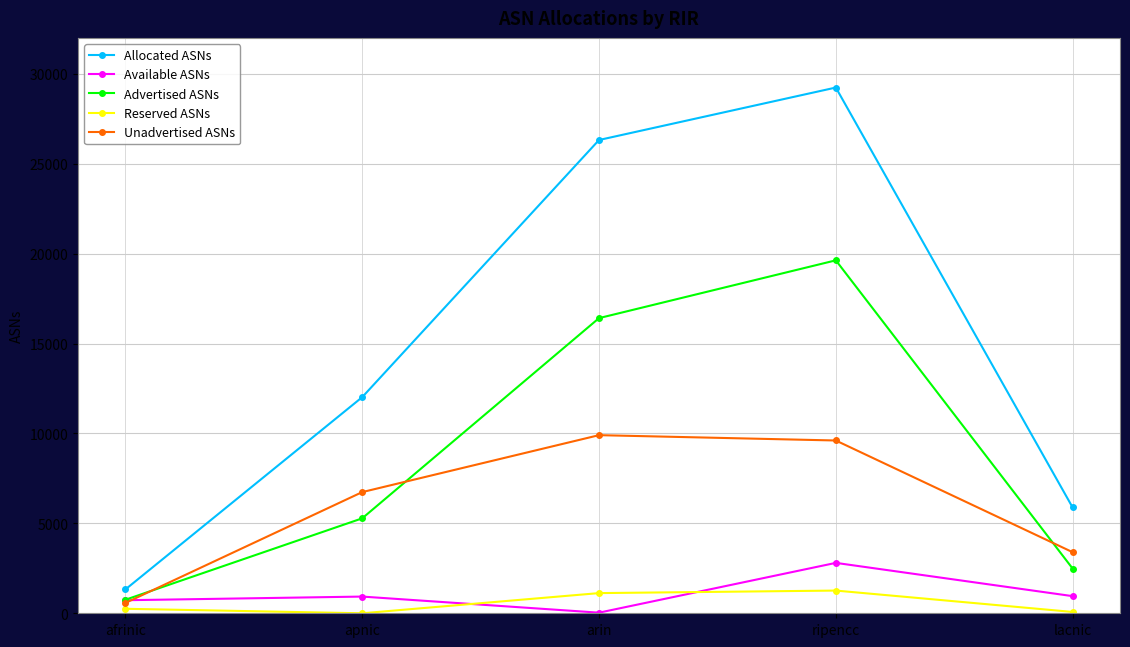

What are all the series names shown in the legend?

Allocated ASNs, Available ASNs, Advertised ASNs, Reserved ASNs, Unadvertised ASNs